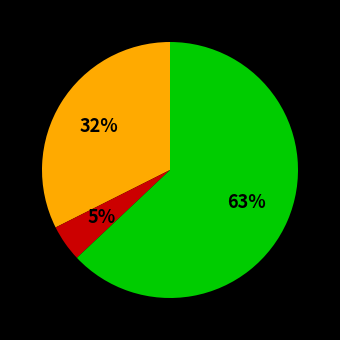

To the nearest percent, what is the difference between the largest and smallest slice percentages?

58%